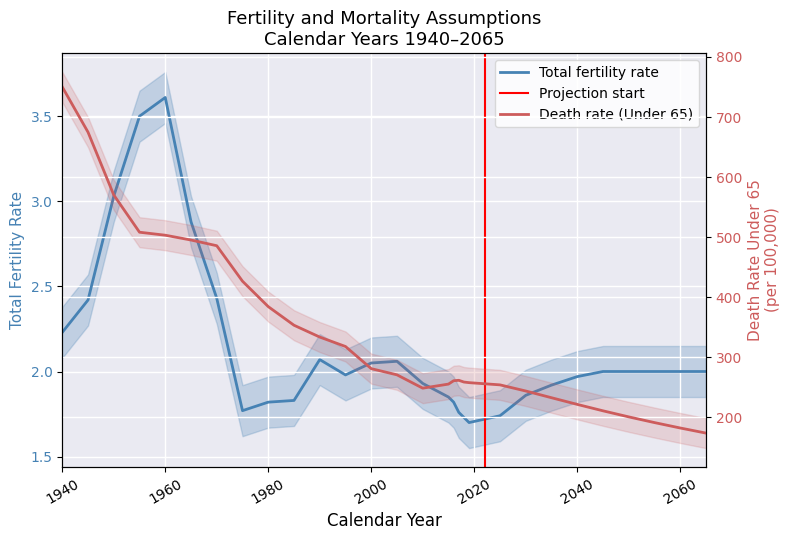

What is the spread (max minus min) of values at 1990?

331.5